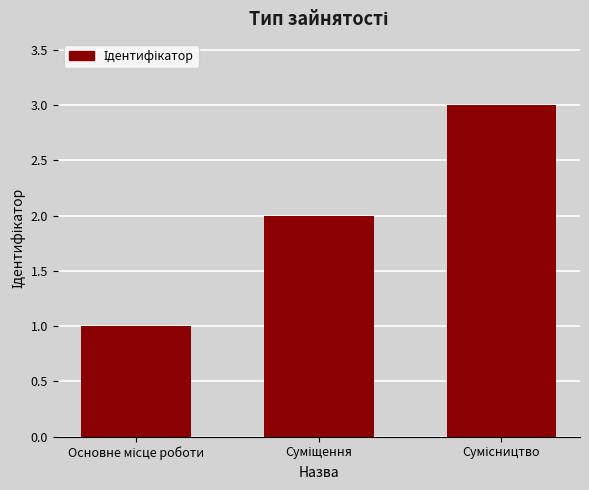

How many data points are less than 2?

1